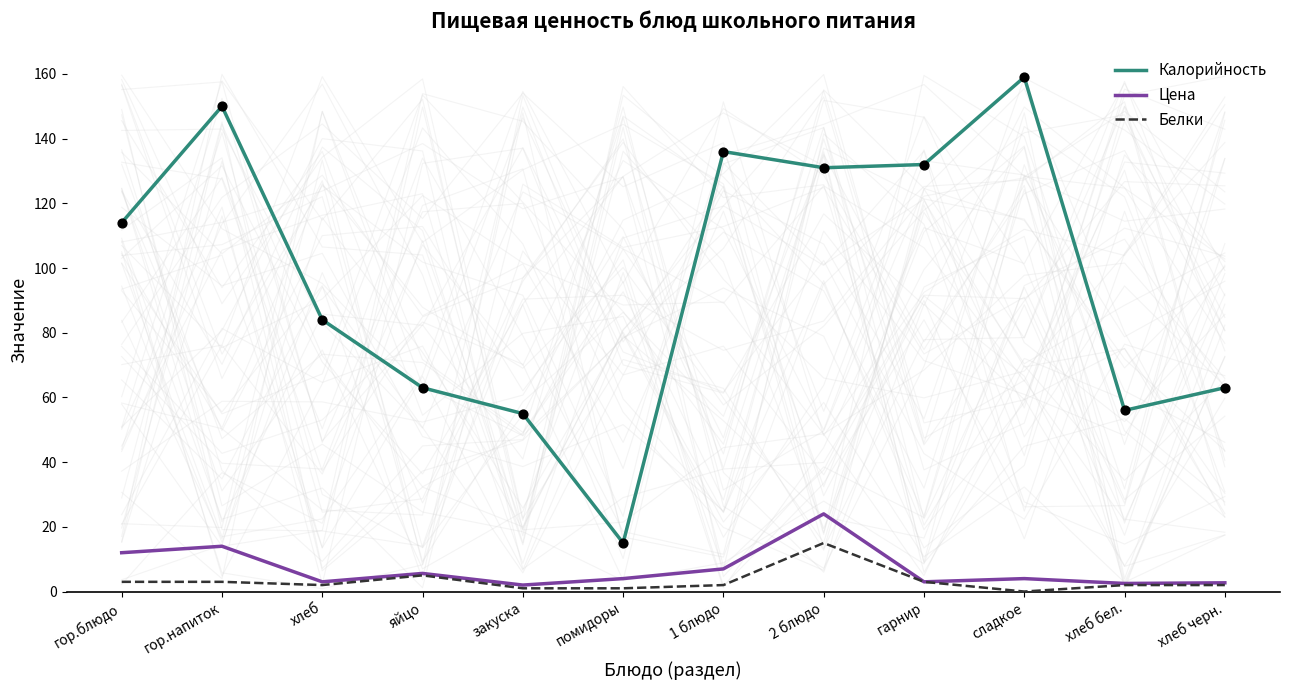

At how many categories does at least one series exceed 63?

7